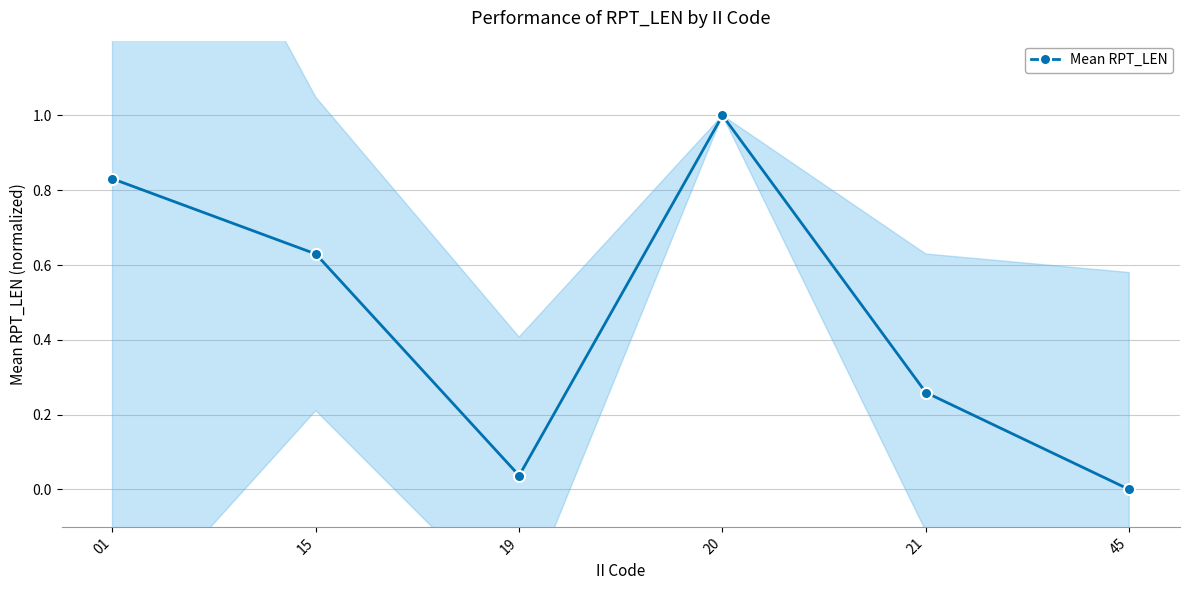

What is the average value?

0.5